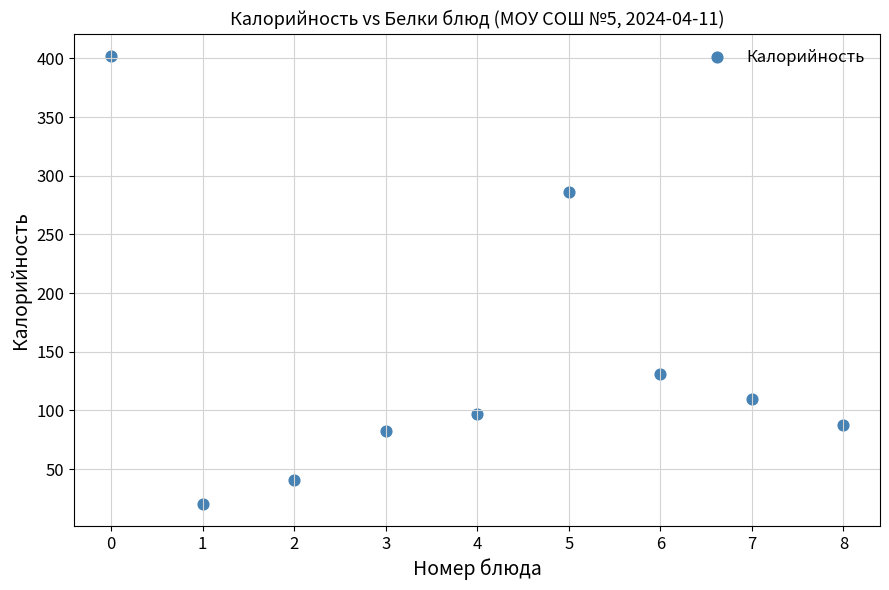

What is the range of Y values (max minus min)?

381.3